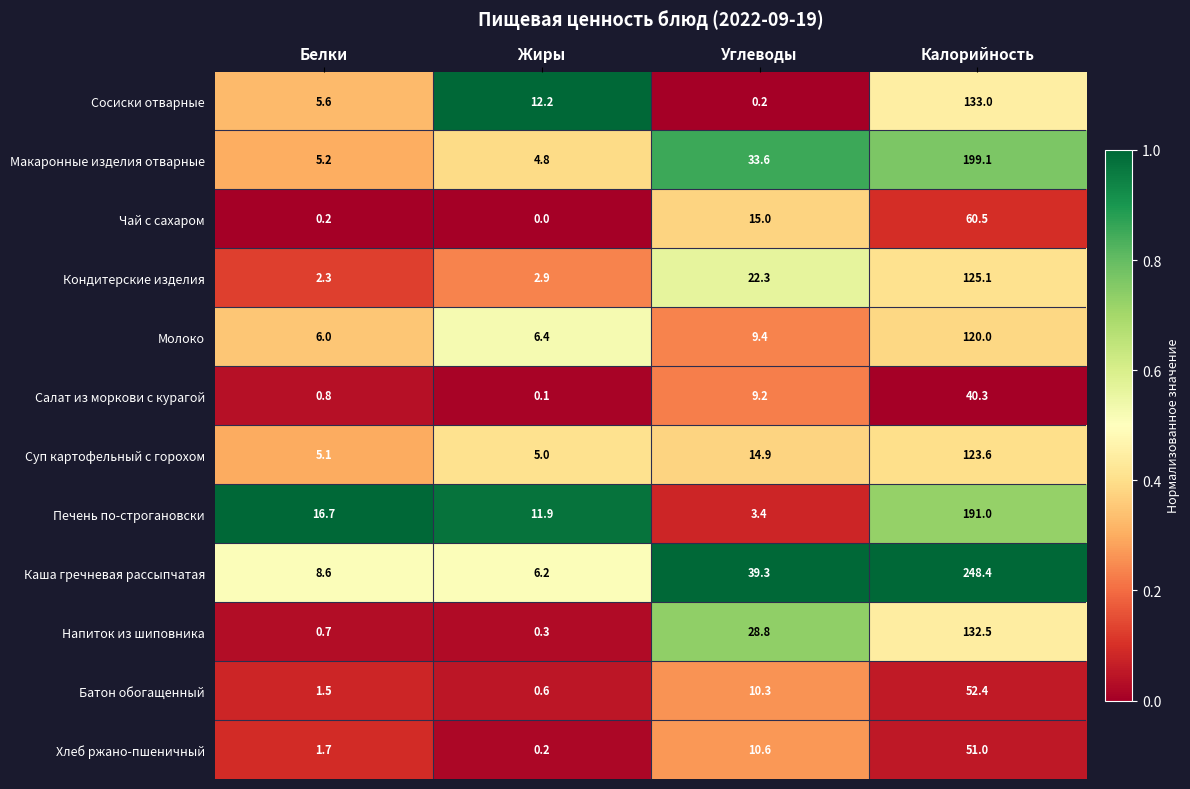

At which label does Печень по-строгановски first exceed 16?

Белки